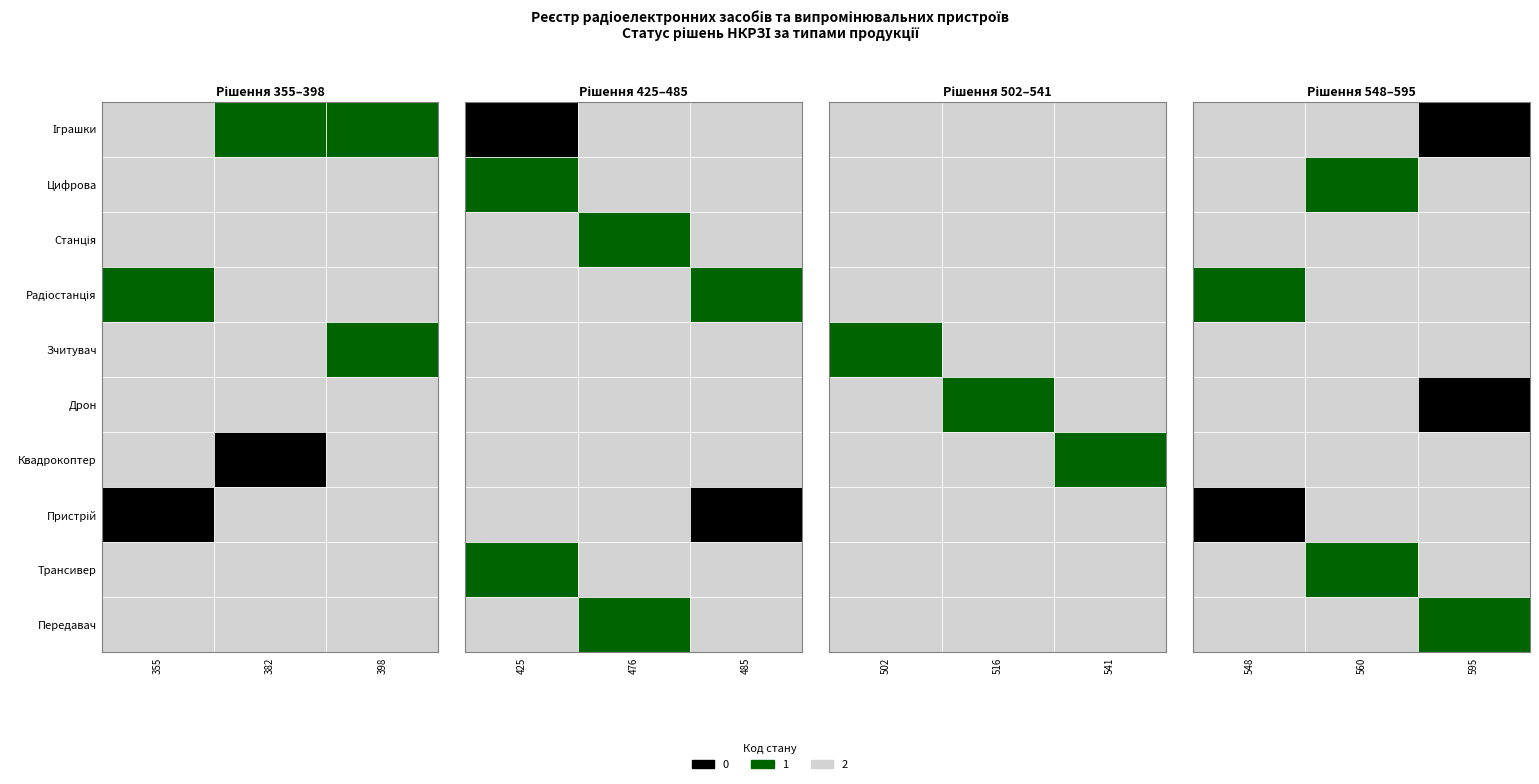

How many Радіостанція values are between 2 and 3?

9